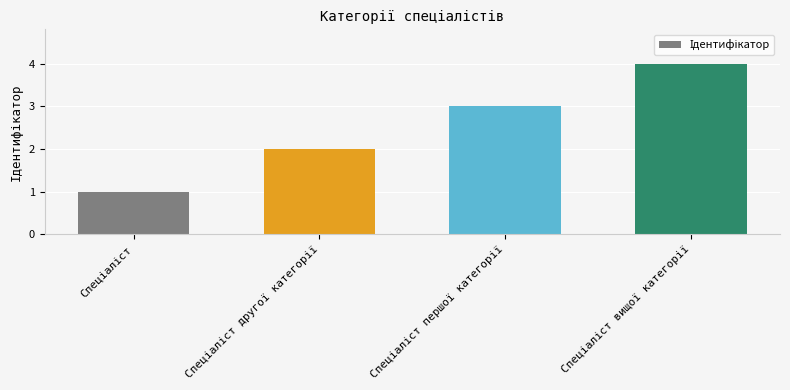

What is the difference between the maximum and minimum values?

3